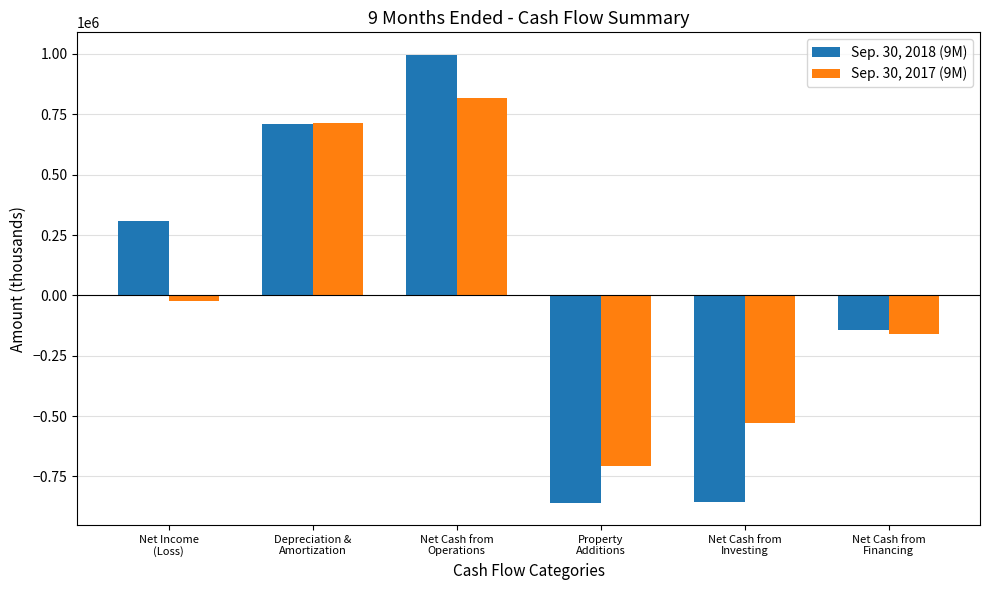

Rank the series by their average value, from highest to lowest.

Sep. 30, 2018 (9M), Sep. 30, 2017 (9M)